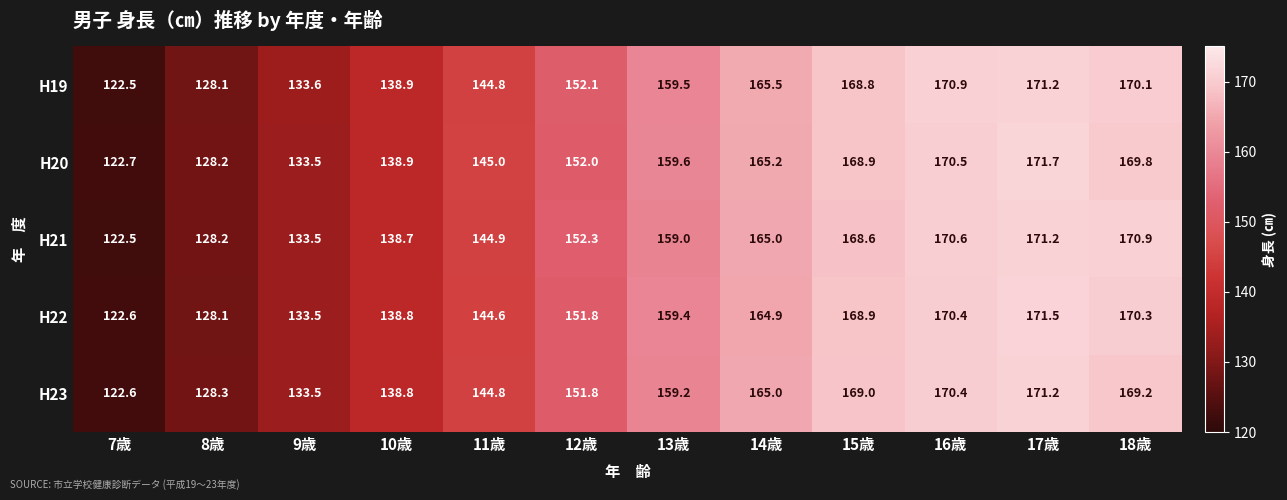

What is the difference between the maximum and second lowest values in the H22 series?

43.4